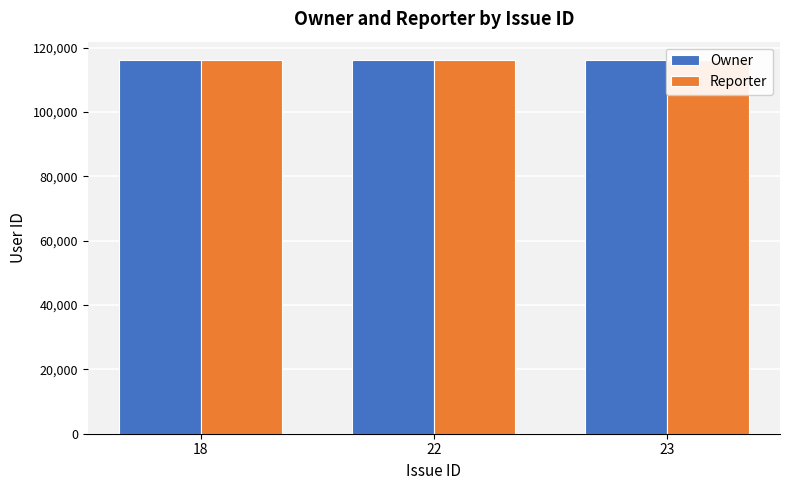

Reading left to right, transcribe all the data shown in this chart.

Owner: 116017	116016	116001
Reporter: 116001	116001	116001